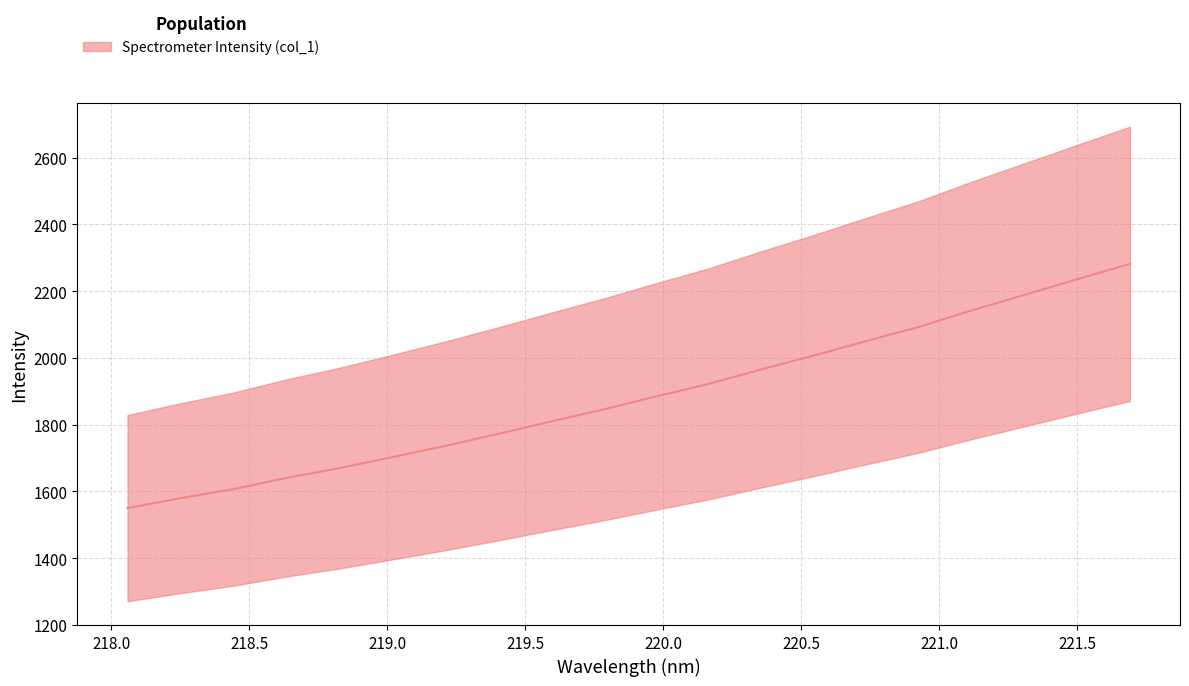

What is the maximum value shown in the chart?

2281.8